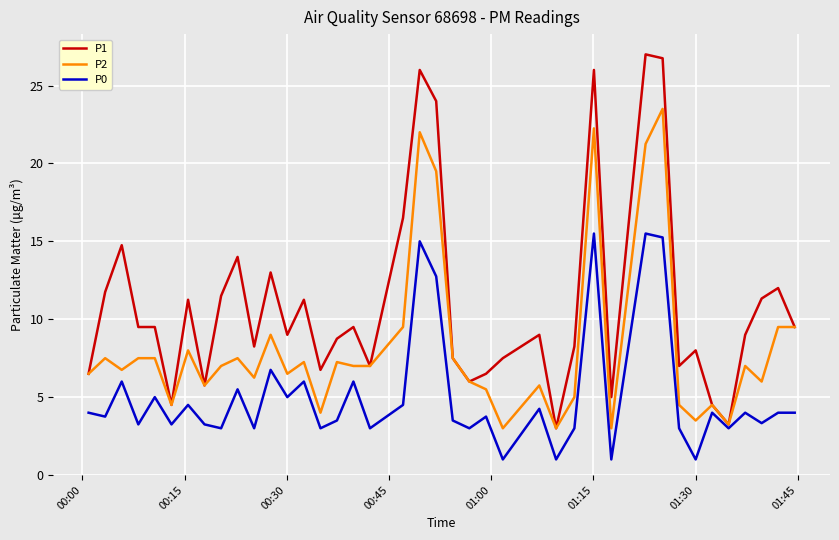

How many lines are shown in the chart?

3